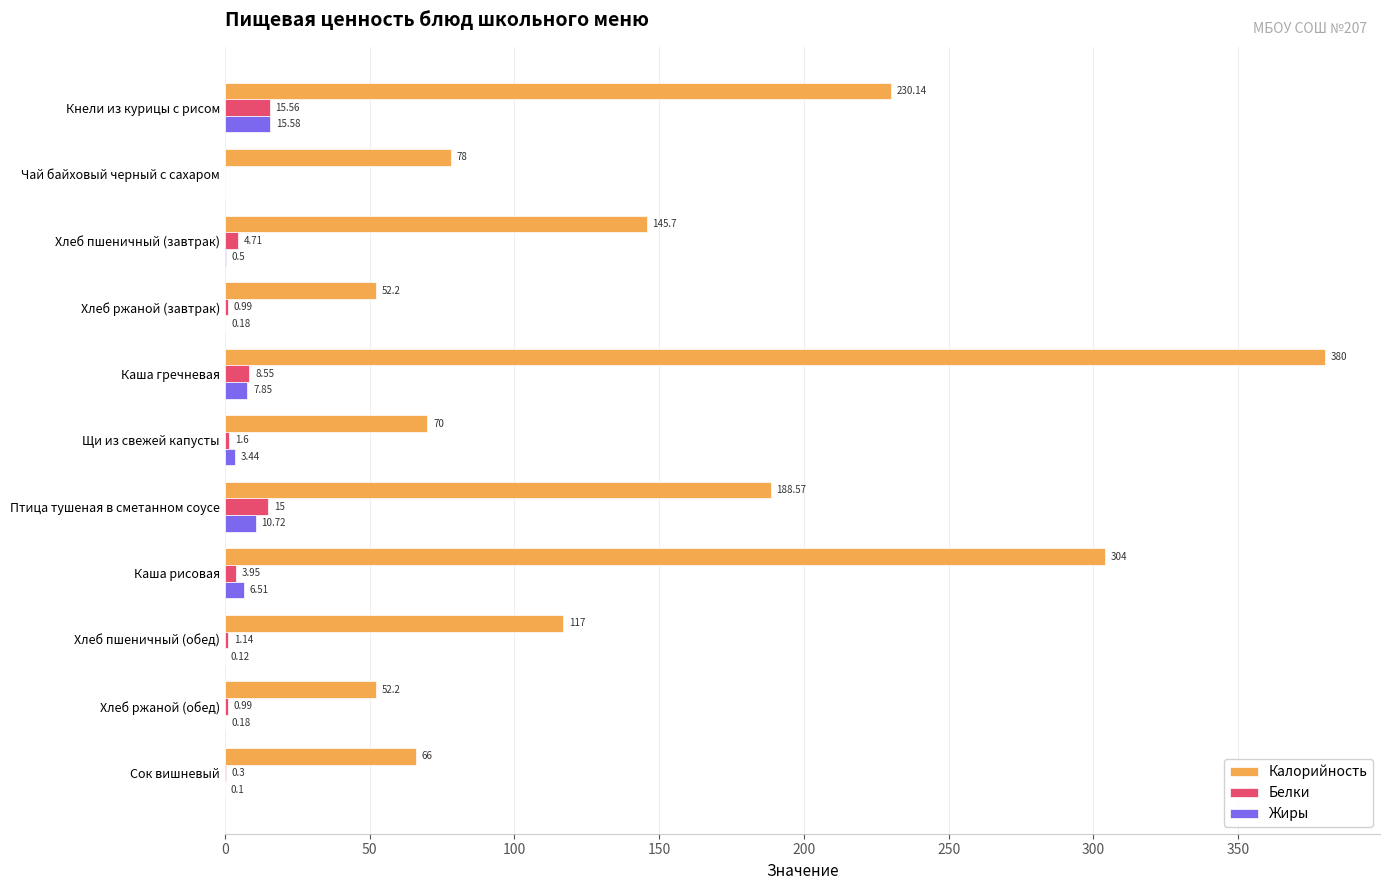

Between Щи из свежей капусты and Хлеб пшеничный (обед), which series saw the biggest shift?

Калорийность